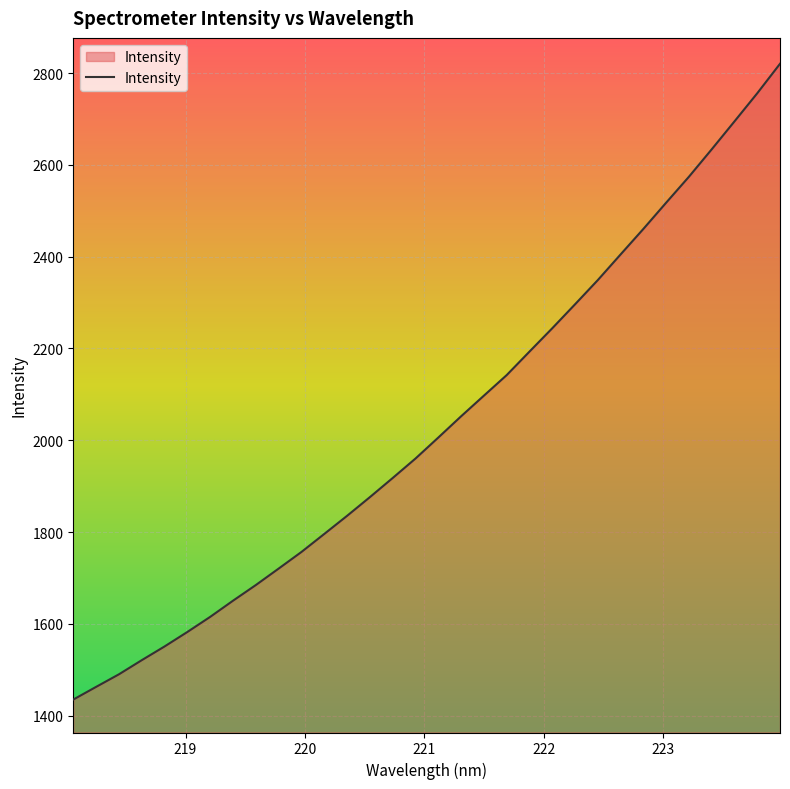

What is the smallest value displayed?

1435.1